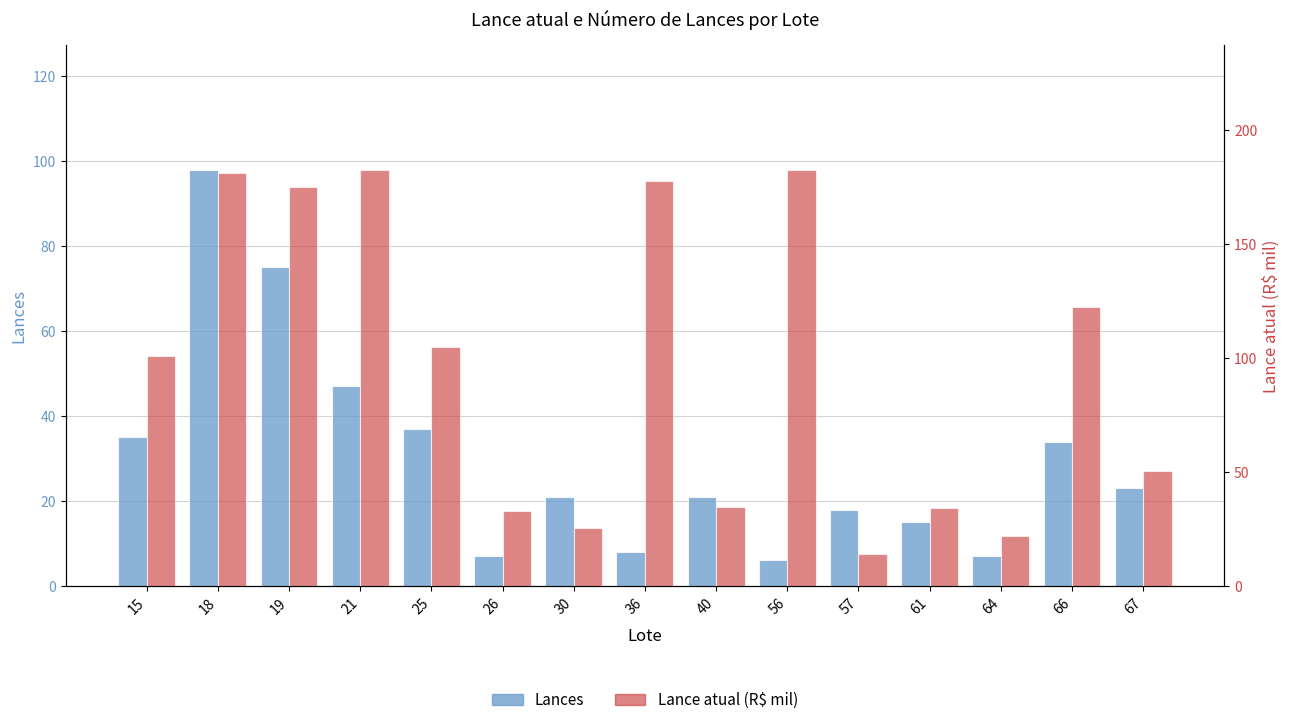

What is the minimum value shown in the chart?

6.0